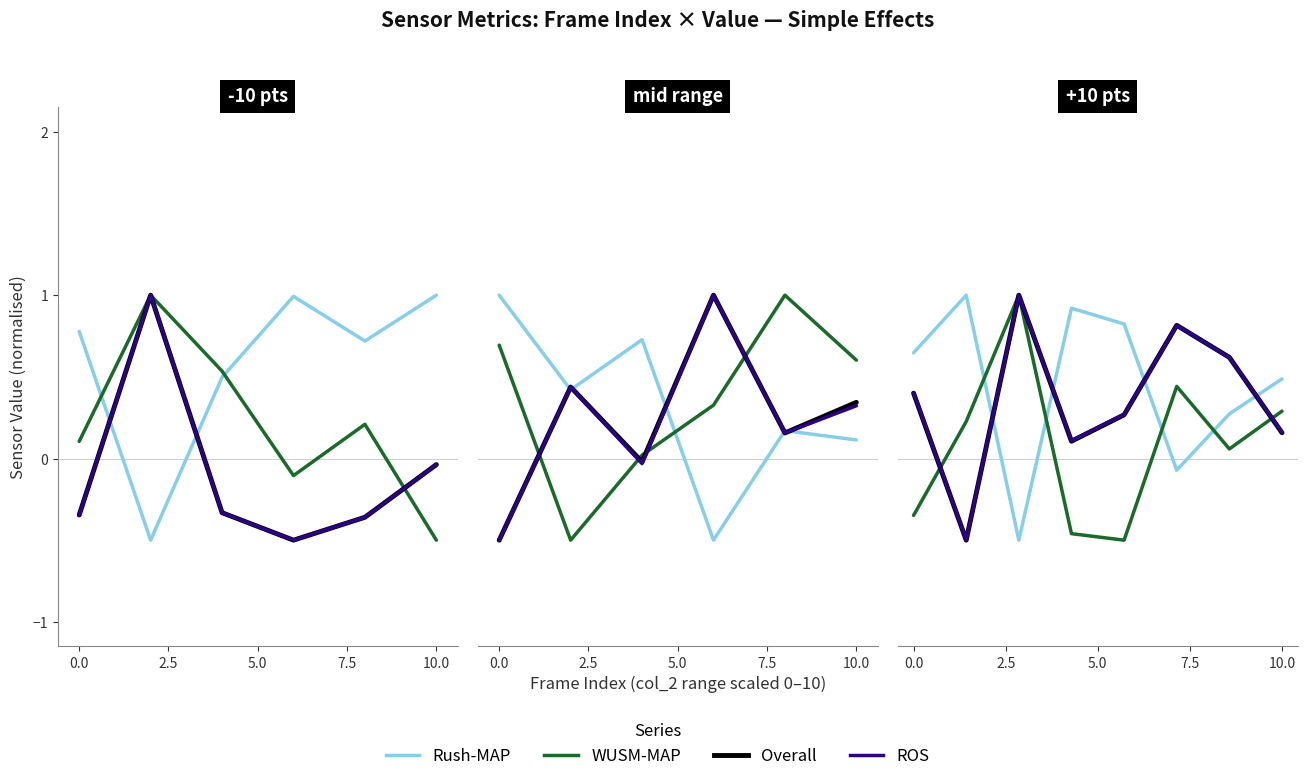

Does the chart have visible grid lines?

No